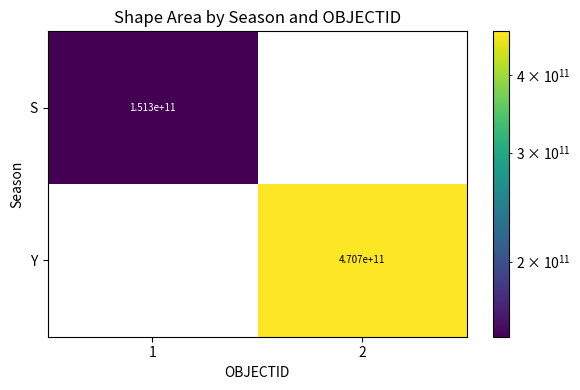

Rank the series by their average value, from lowest to highest.

S, Y